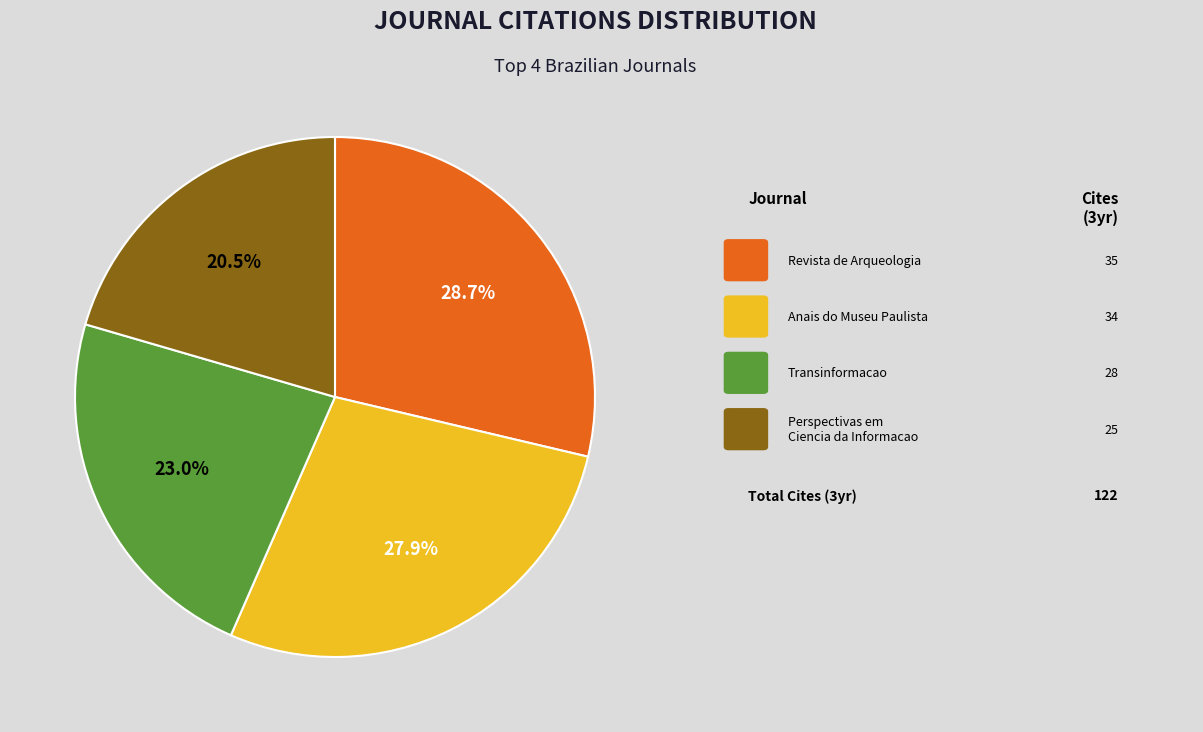

Does any single category account for the majority?

No